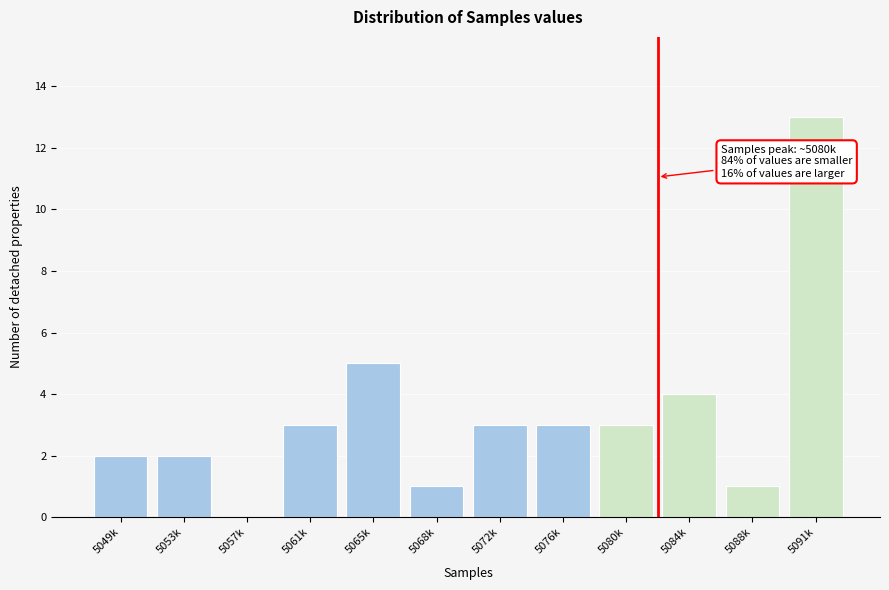

Reading right to left, transcribe all the data shown in this chart.

5091k=13	5088k=1	5084k=4	5080k=3	5076k=3	5072k=3	5068k=1	5065k=5	5061k=3	5057k=0	5053k=2	5049k=2